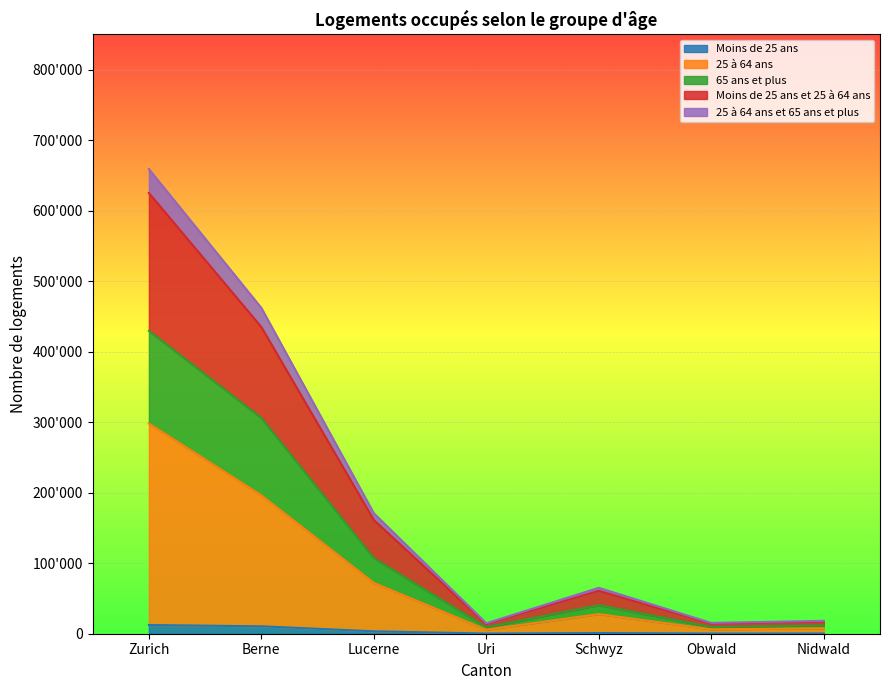

At which label does Moins de 25 ans reach its peak?

Zurich